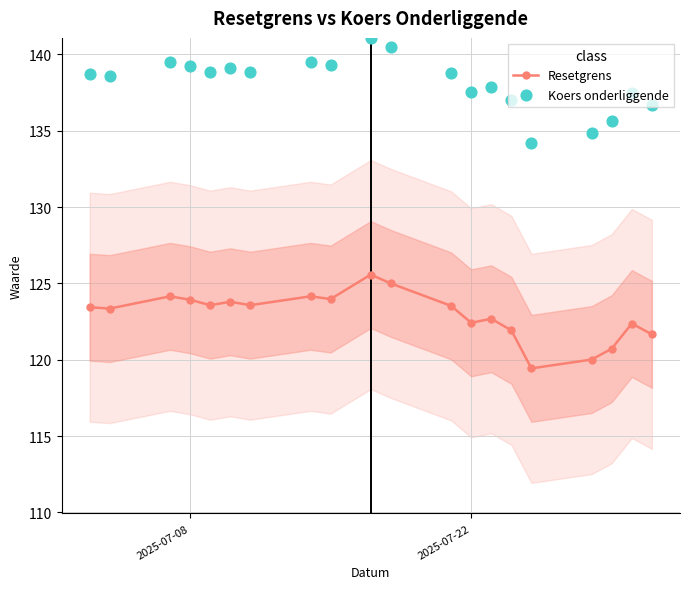

What are all the series names shown in the legend?

Resetgrens, Koers onderliggende